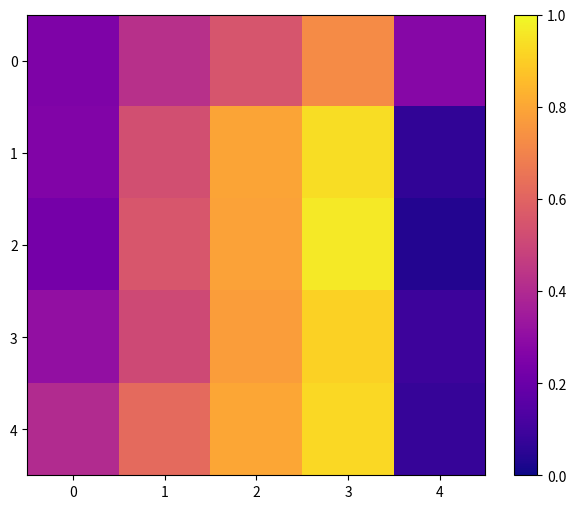

At 2, list the series in order from largest to smallest.

4, 1, 2, 3, 0